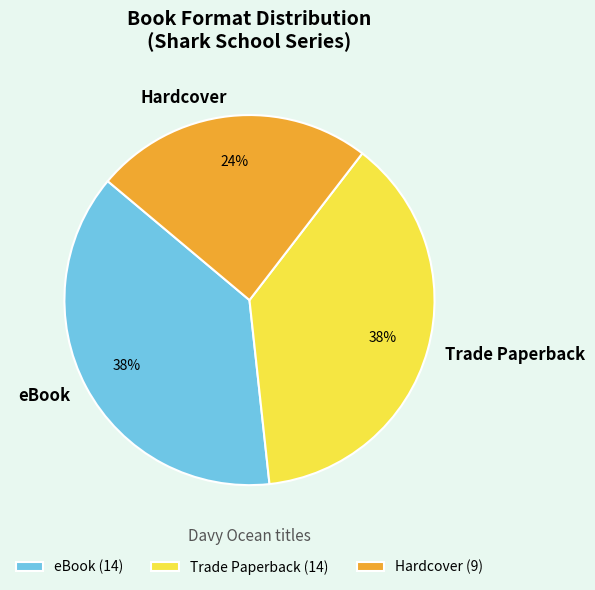

The eBook slice represents 32% of the pie. True or false?

False